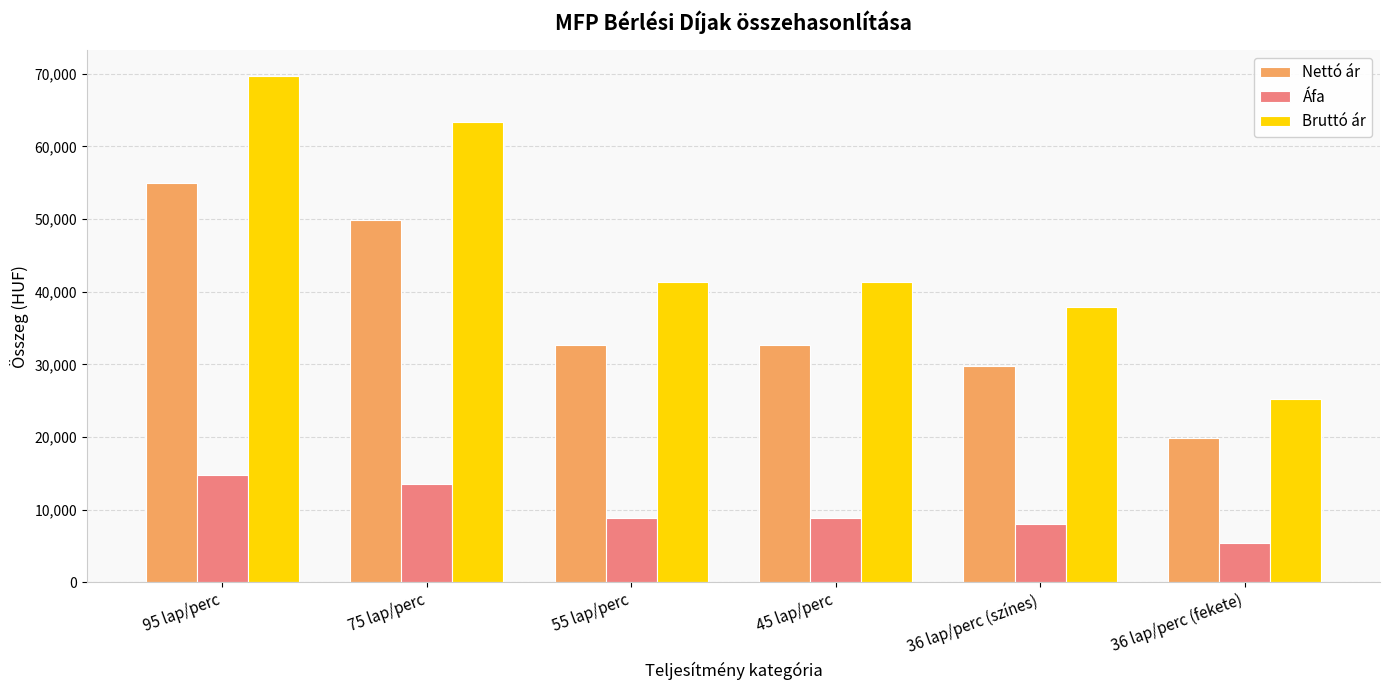

Is it true that Nettó ár equals 29800 at 36 lap/perc (színes)?

True